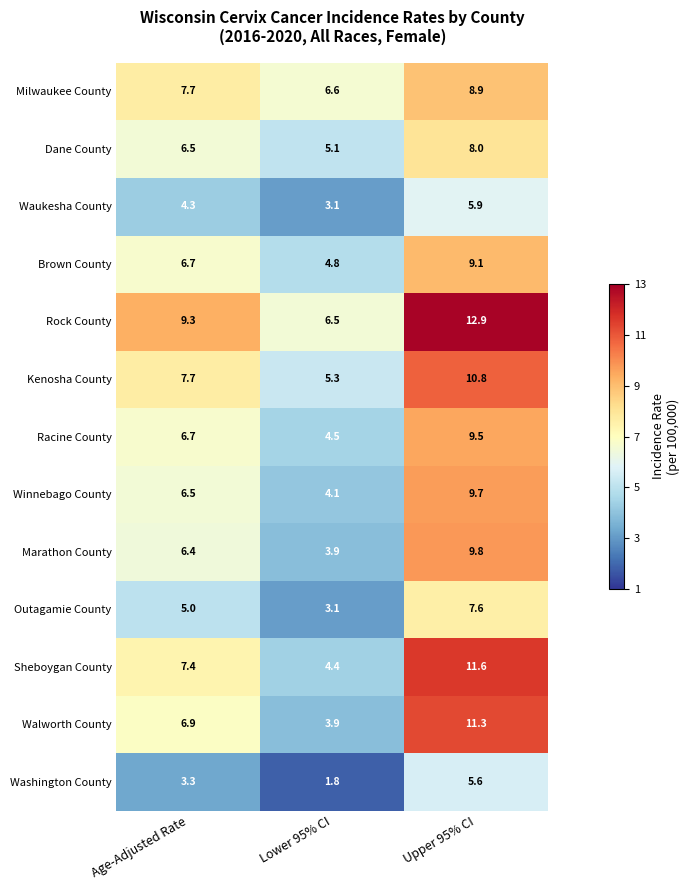

Rank the series by their maximum value, from lowest to highest.

Washington County, Waukesha County, Outagamie County, Dane County, Milwaukee County, Brown County, Racine County, Winnebago County, Marathon County, Kenosha County, Walworth County, Sheboygan County, Rock County